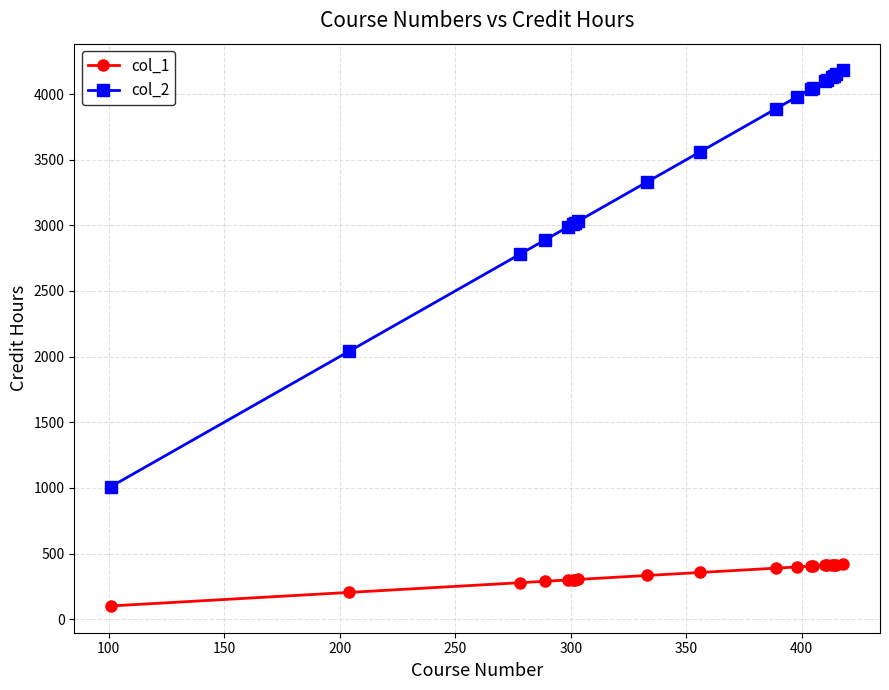

What are all the series names shown in the legend?

col_1, col_2